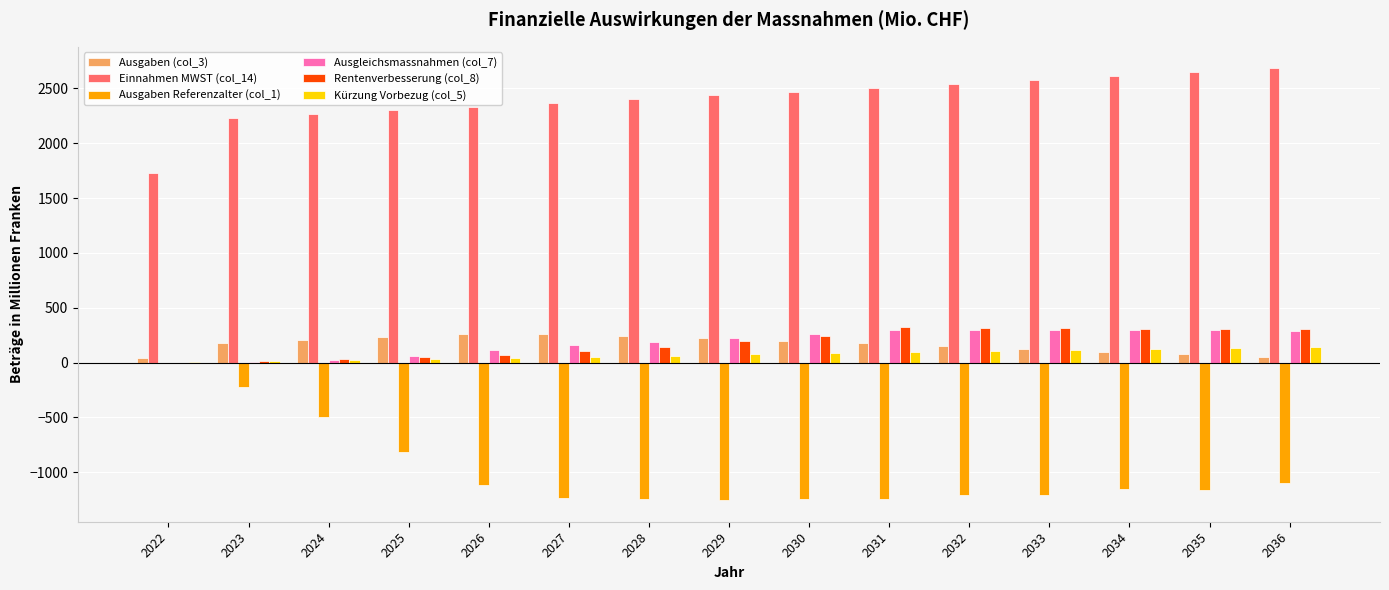

True or false: Ausgaben Referenzalter (col_1) has a value of -2025 at 2034.

False